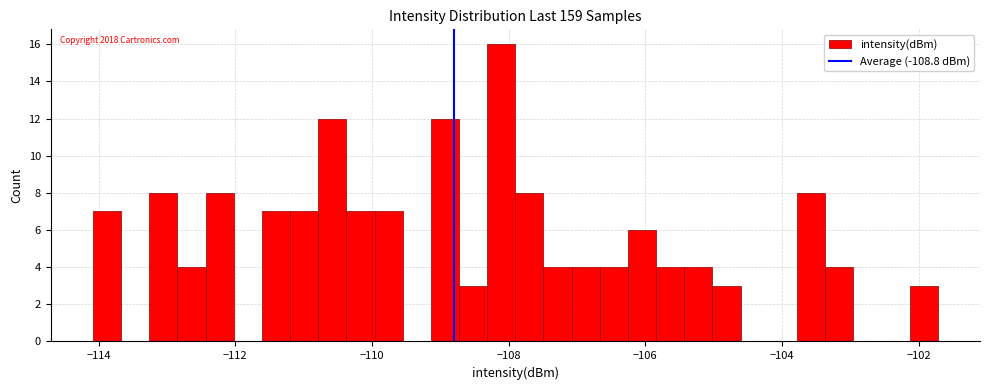

Read against the x-axis, roughly where is the centre of the tallest bar?

-108.2